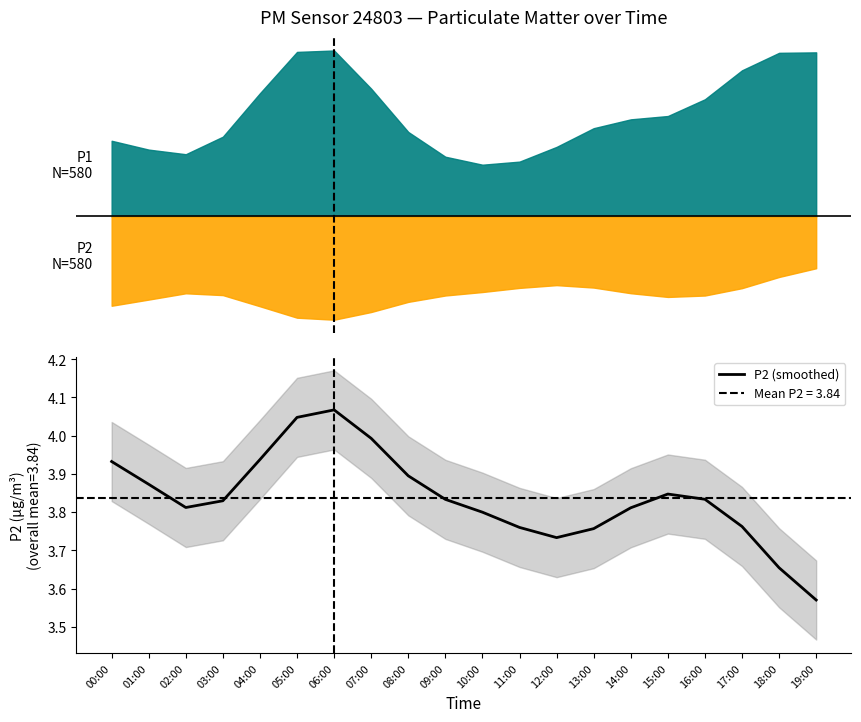

What is the sum of all values?

76.8